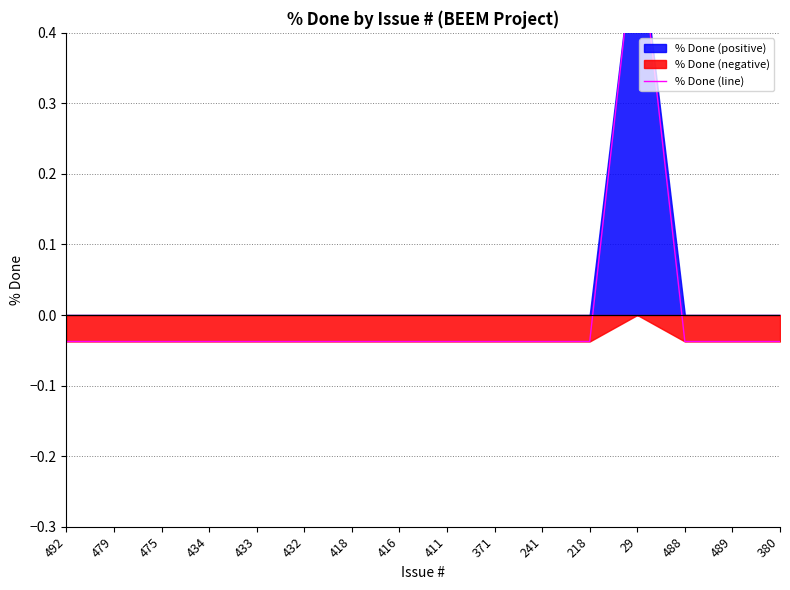

Which label corresponds to the largest value in the chart?

29